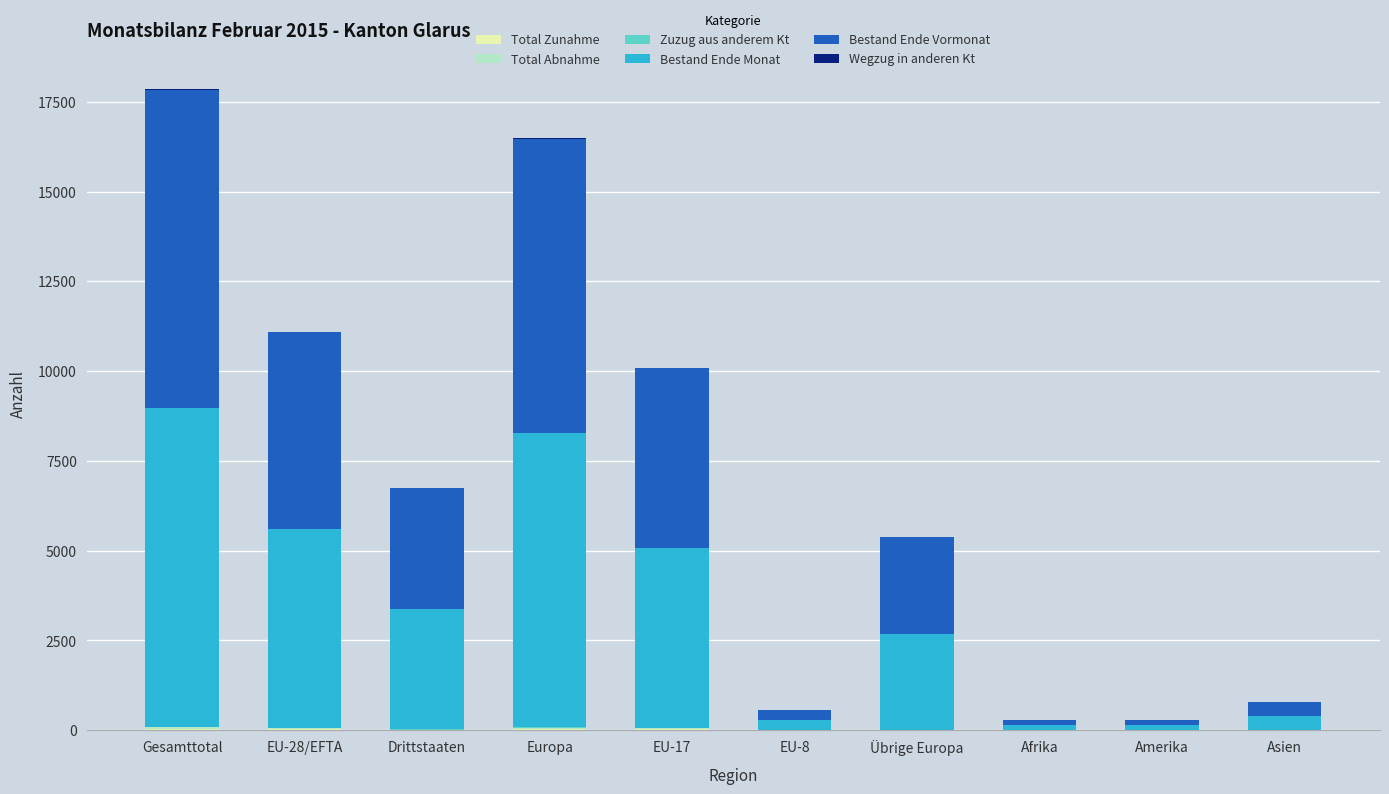

Are the bars horizontal?

No